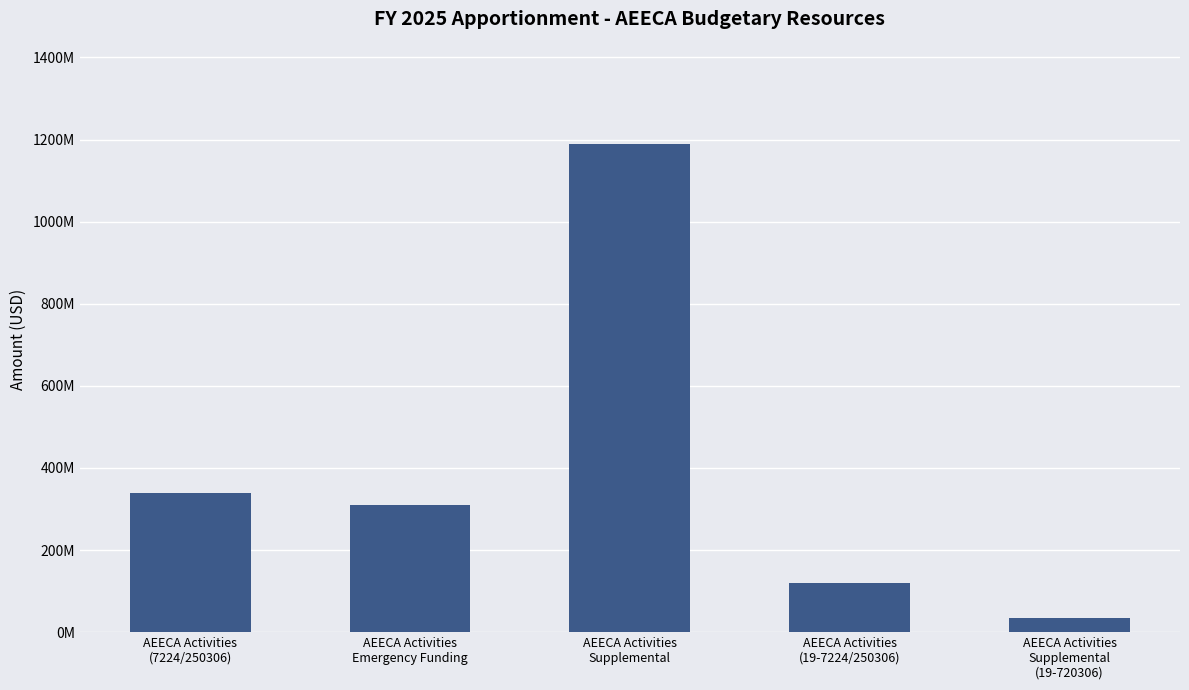

What is the maximum value shown in the chart?

1190200000